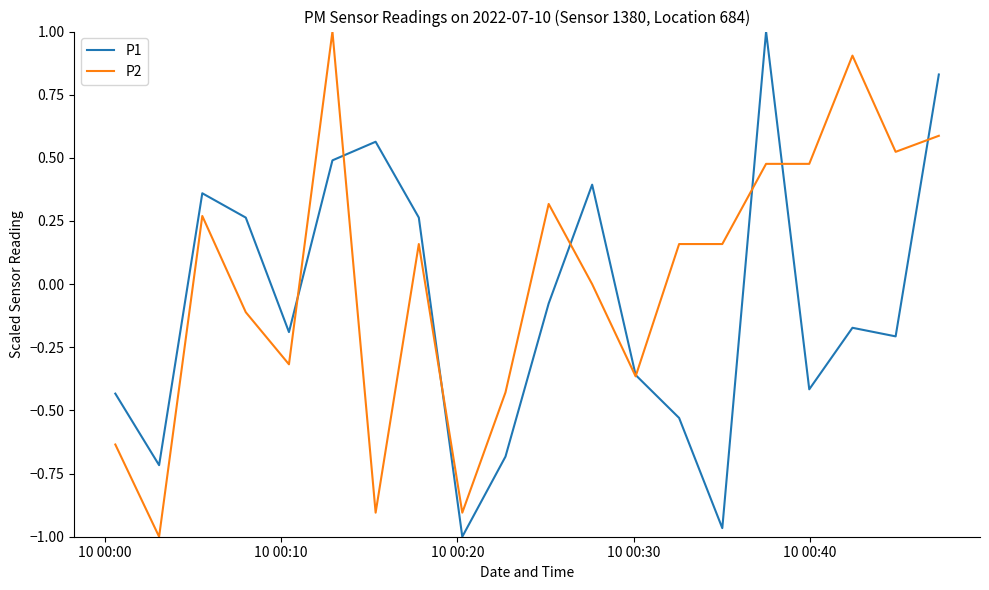

What is the greatest value displayed?

1.0